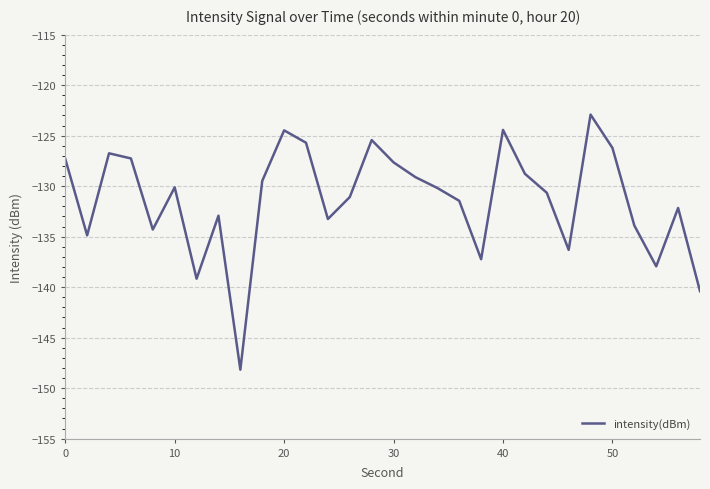

What is the greatest value displayed?

-122.9